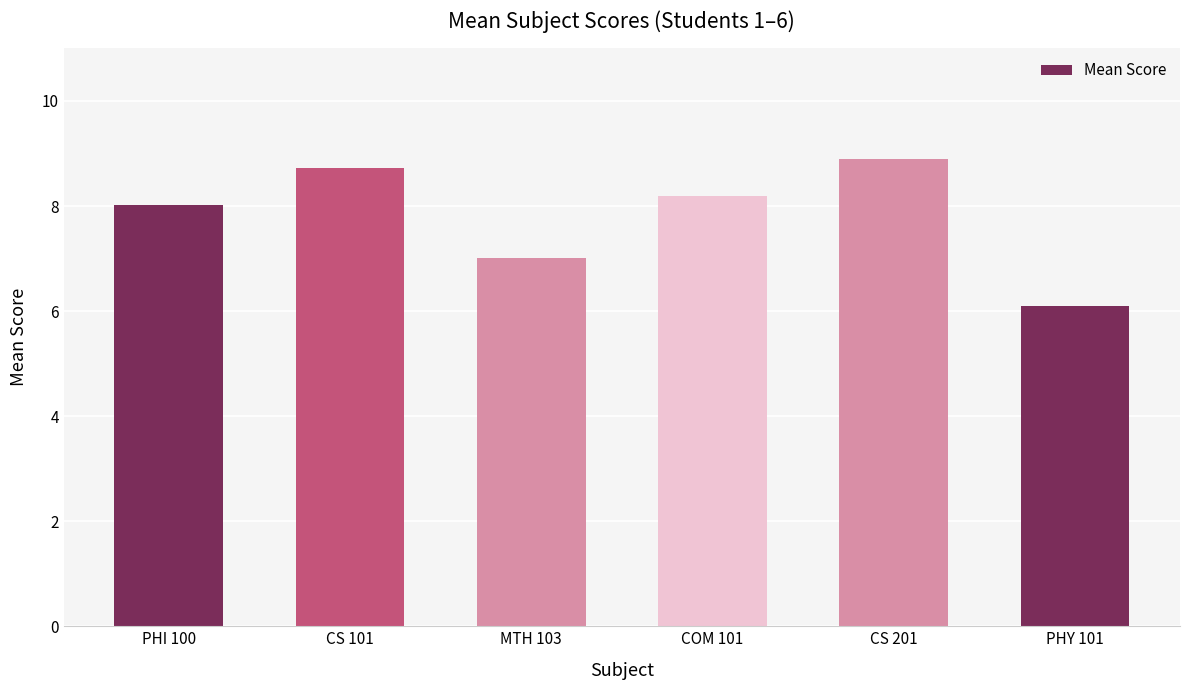

Reading left to right, transcribe all the data shown in this chart.

PHI 100=8.0	CS 101=8.7	MTH 103=7.0	COM 101=8.2	CS 201=8.9	PHY 101=6.1